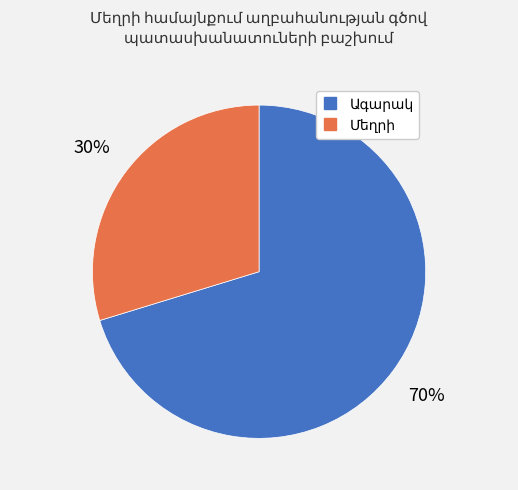

To the nearest percent, what is the average slice percentage?

50%